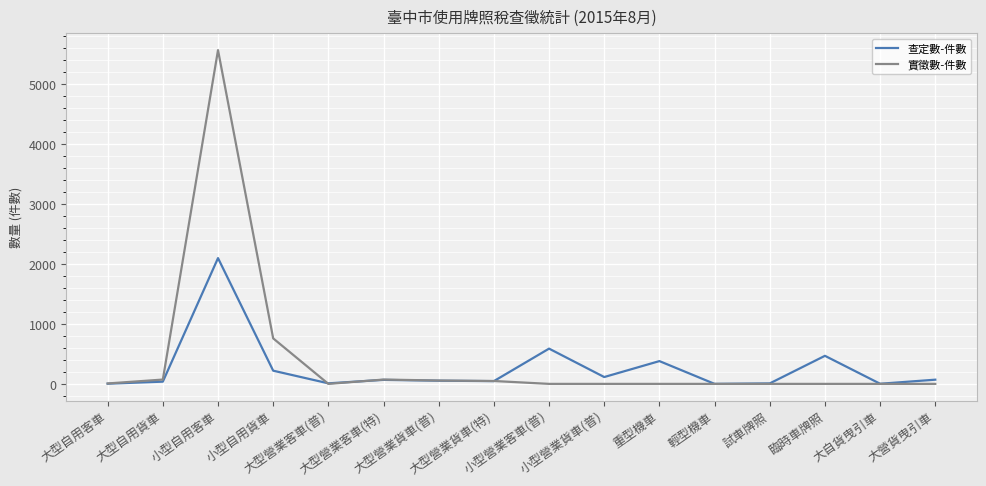

List the series in order of their peak value, highest first.

實徵數-件數, 查定數-件數